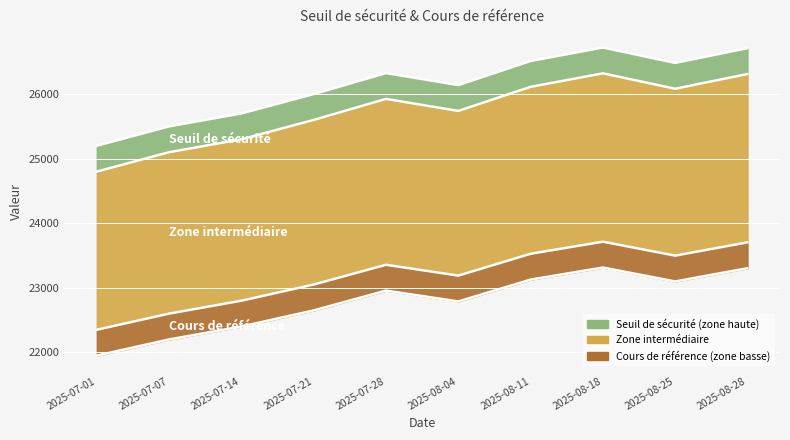

True or false: Cours de référence has a value of 23498.1 at 2025-08-25.

True